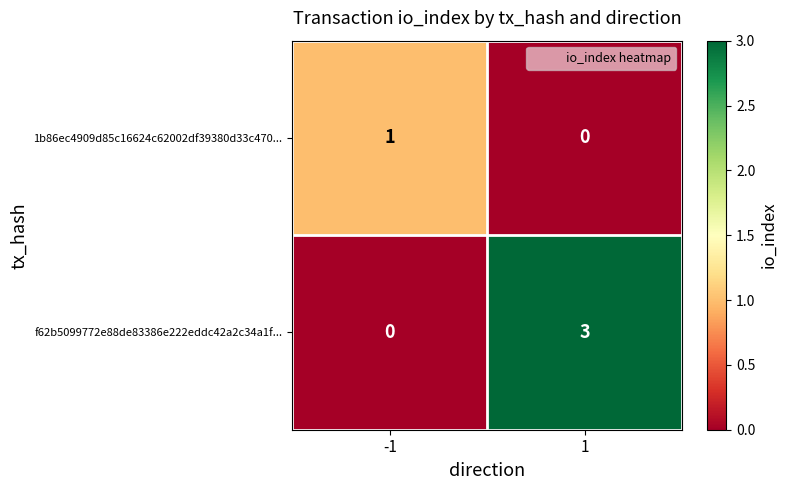

What is the sum of the f62b5099772e88de83386e222eddc42a2c34a1f... values at -1 and 1?

3